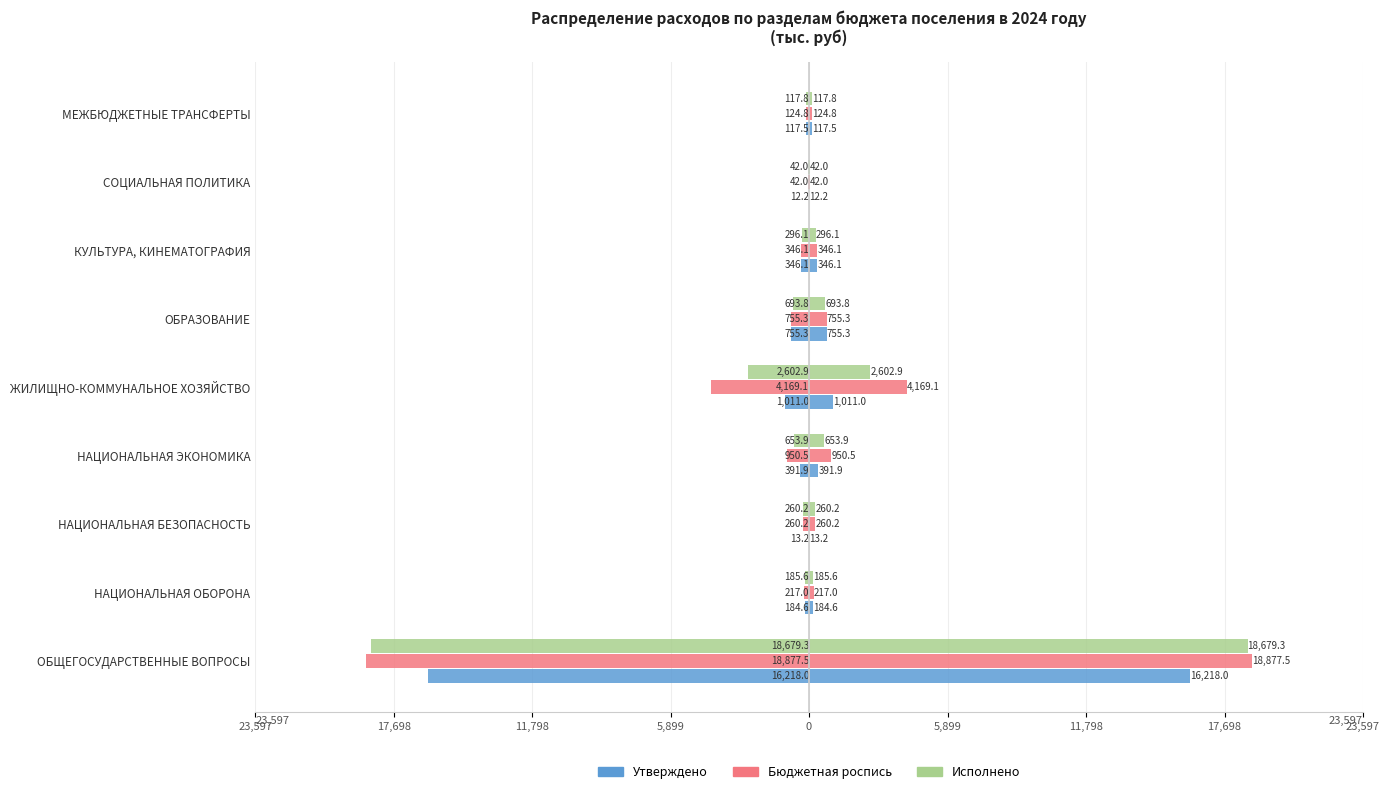

Rank the series at 11,798 from lowest to highest value.

Бюджетная роспись, Исполнено, Утверждено